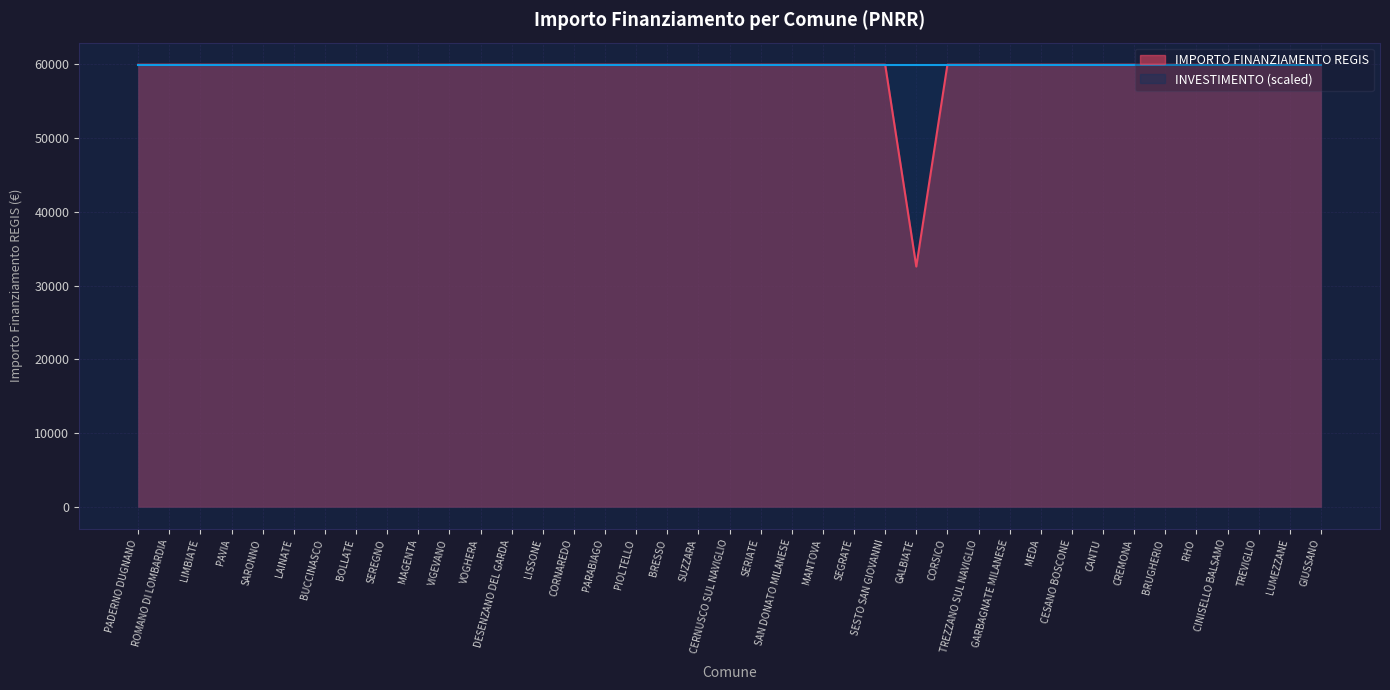

What is the label of the 34th point from the right?

LAINATE